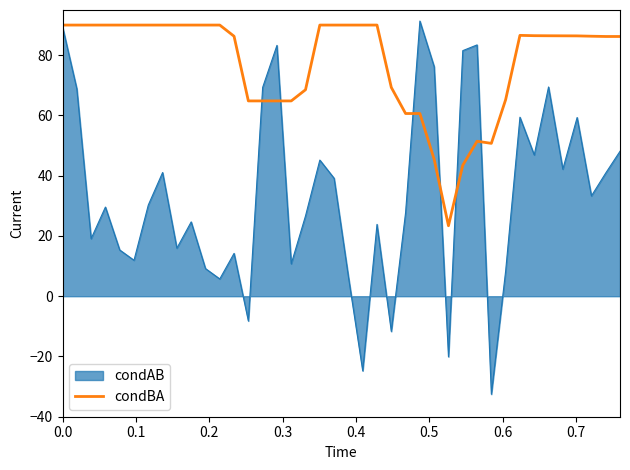

List the series in order of their overall mean, highest first.

condBA, condAB